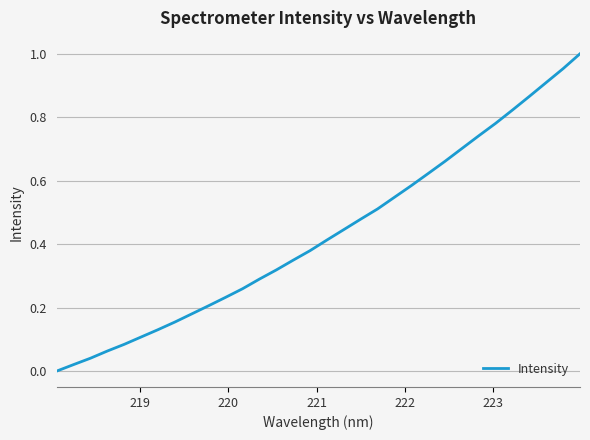

Does the chart display data point markers on the line(s)?

No